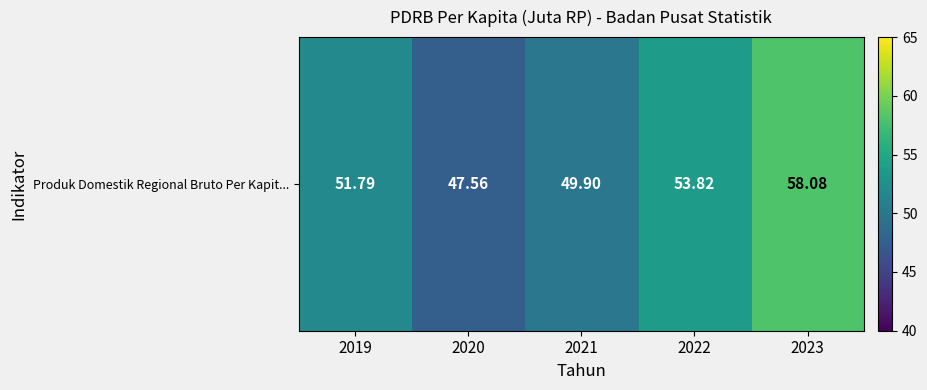

What is the sum of all values?

261.1